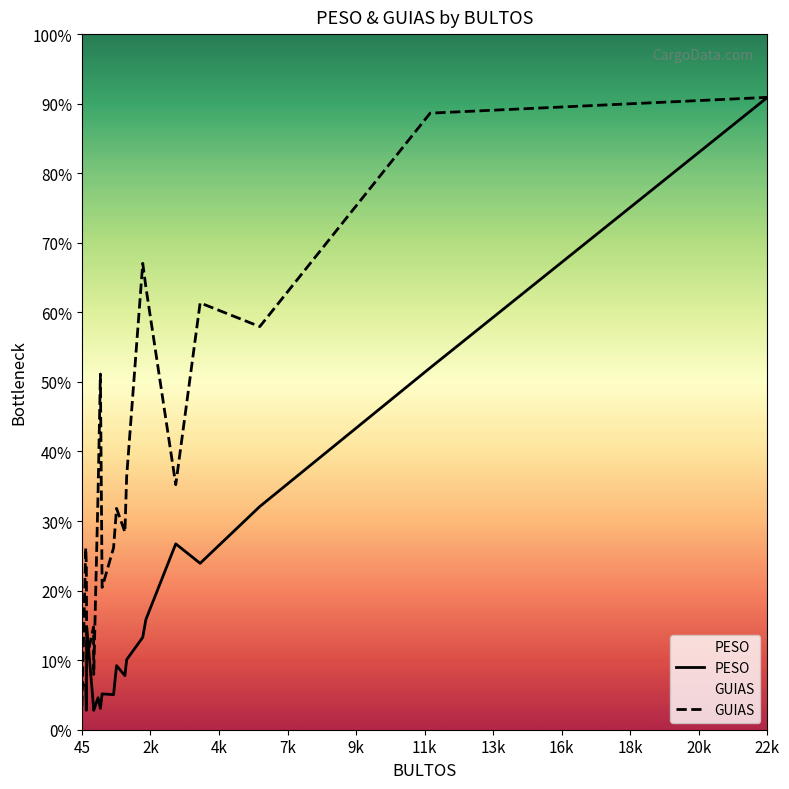

After their last crossing, which series has the higher values: GUIAS or PESO?

GUIAS